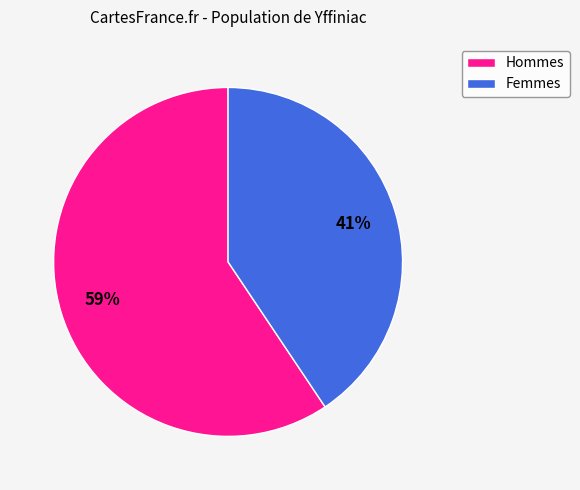

To the nearest percent, what is the average slice percentage?

50%